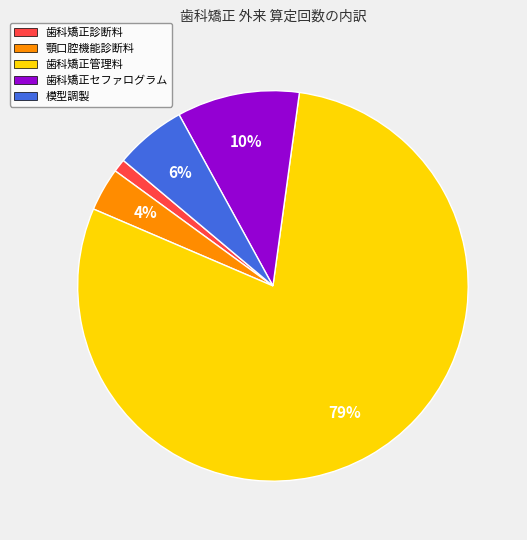

Which has a higher value, 顎口腔機能診断料 or 歯科矯正セファログラム?

歯科矯正セファログラム